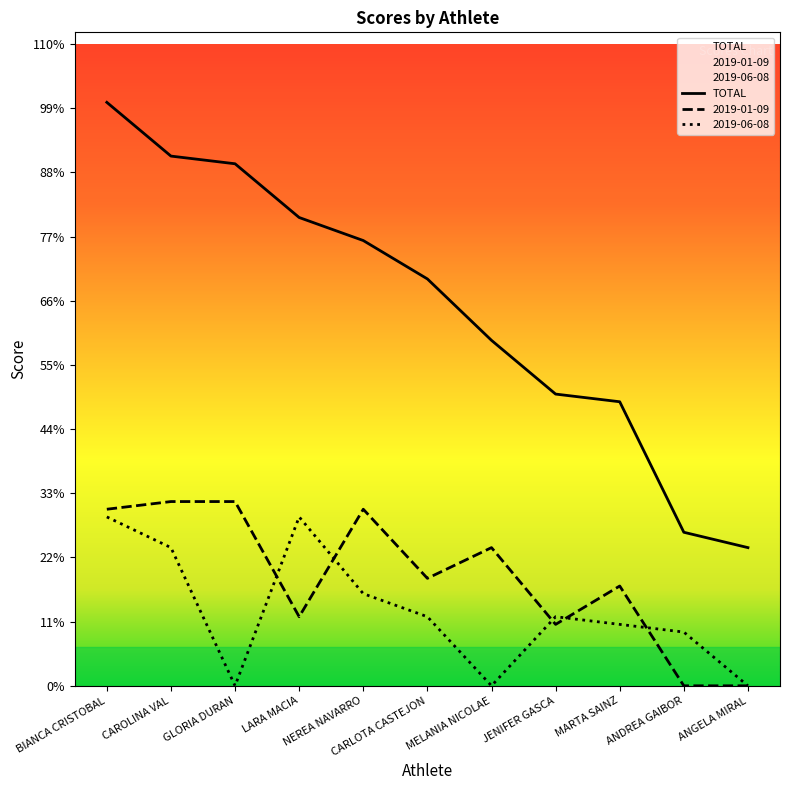

At which category is the sum across all series the highest?

BIANCA CRISTOBAL